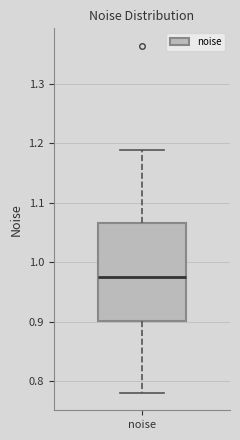

Read this box plot against the y-axis: the position of the median line, the range covered by the box, and the ends of both whiskers. The values are not printed on the chart, so give them approximately, as read against the axis.

median 0.97, box 0.90 to 1.07, whiskers 0.78 to 1.19